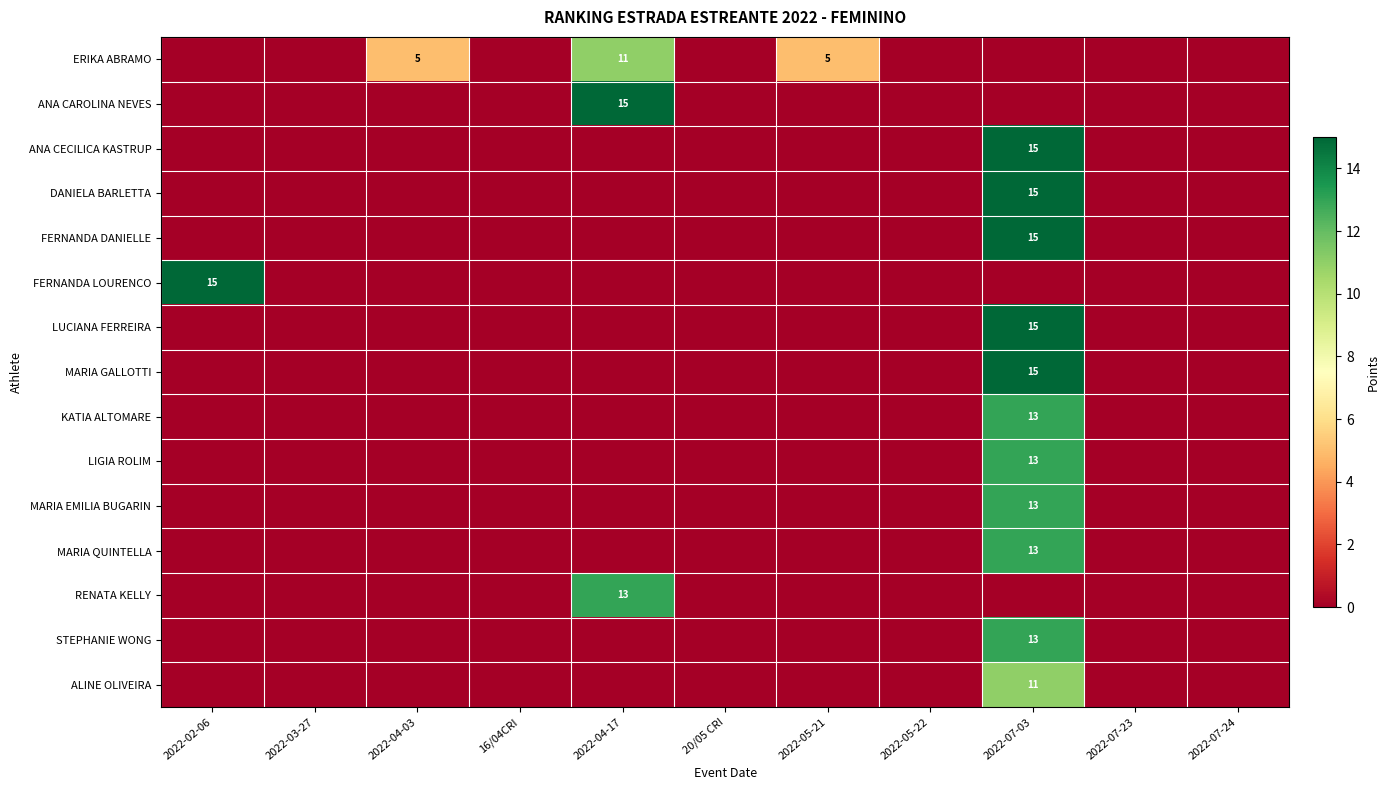

At which label does DANIELA BARLETTA reach its minimum?

2022-02-06